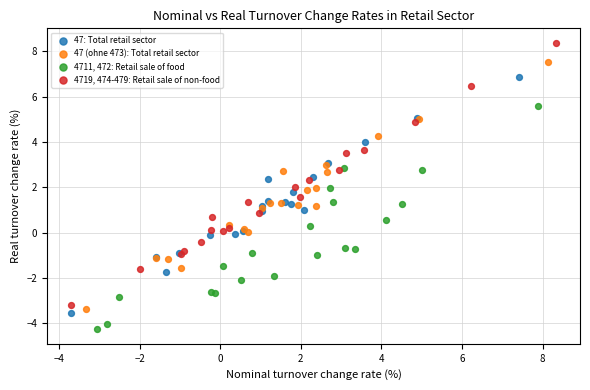

Which series has the largest Y range (max minus min)?

4719, 474-479: Retail sale of non-food